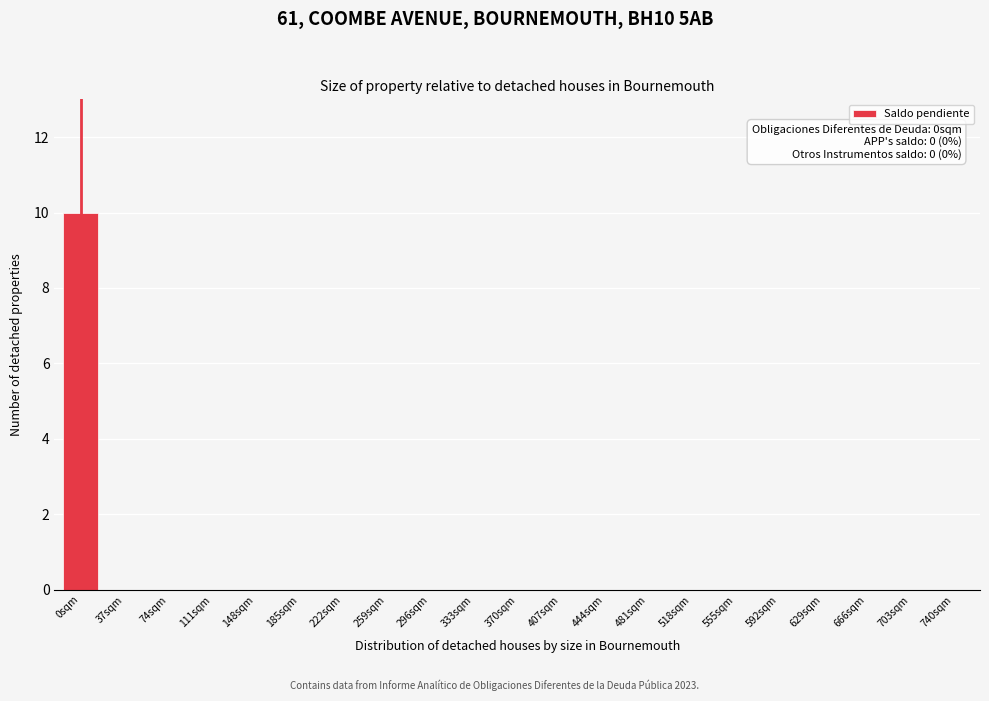

Reading left to right, extract all data points from this chart.

0sqm=10	37sqm=0	74sqm=0	111sqm=0	148sqm=0	185sqm=0	222sqm=0	259sqm=0	296sqm=0	333sqm=0	370sqm=0	407sqm=0	444sqm=0	481sqm=0	518sqm=0	555sqm=0	592sqm=0	629sqm=0	666sqm=0	703sqm=0	740sqm=0